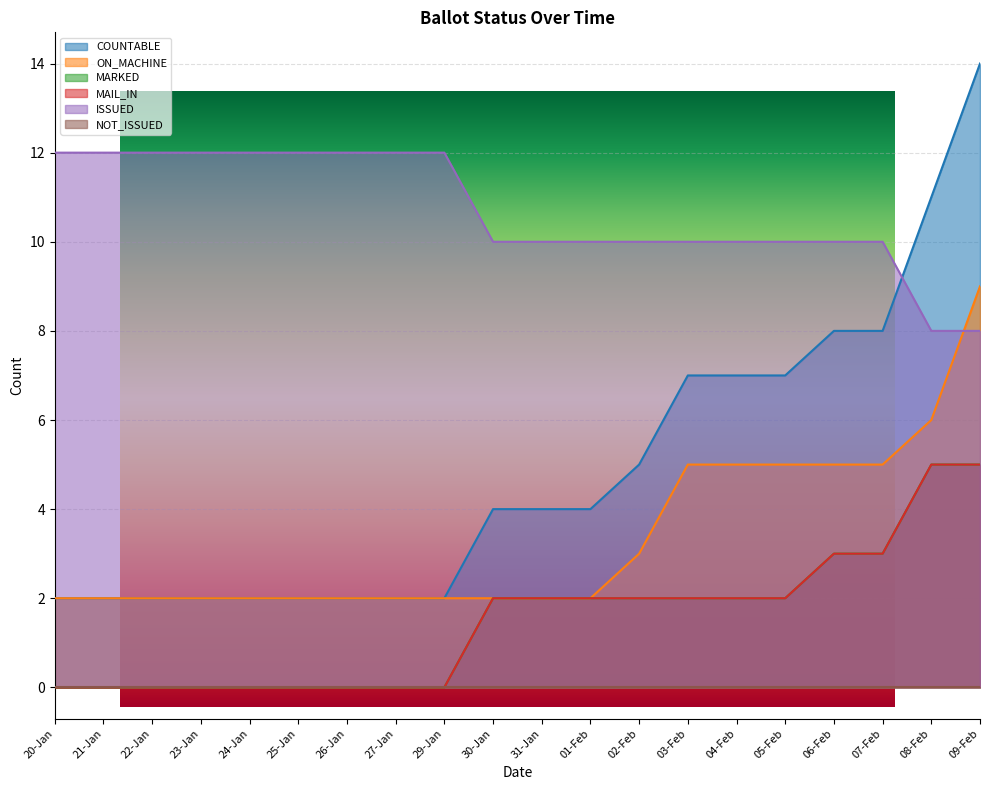

What is the difference between the maximum and second lowest values in the ISSUED series?

4